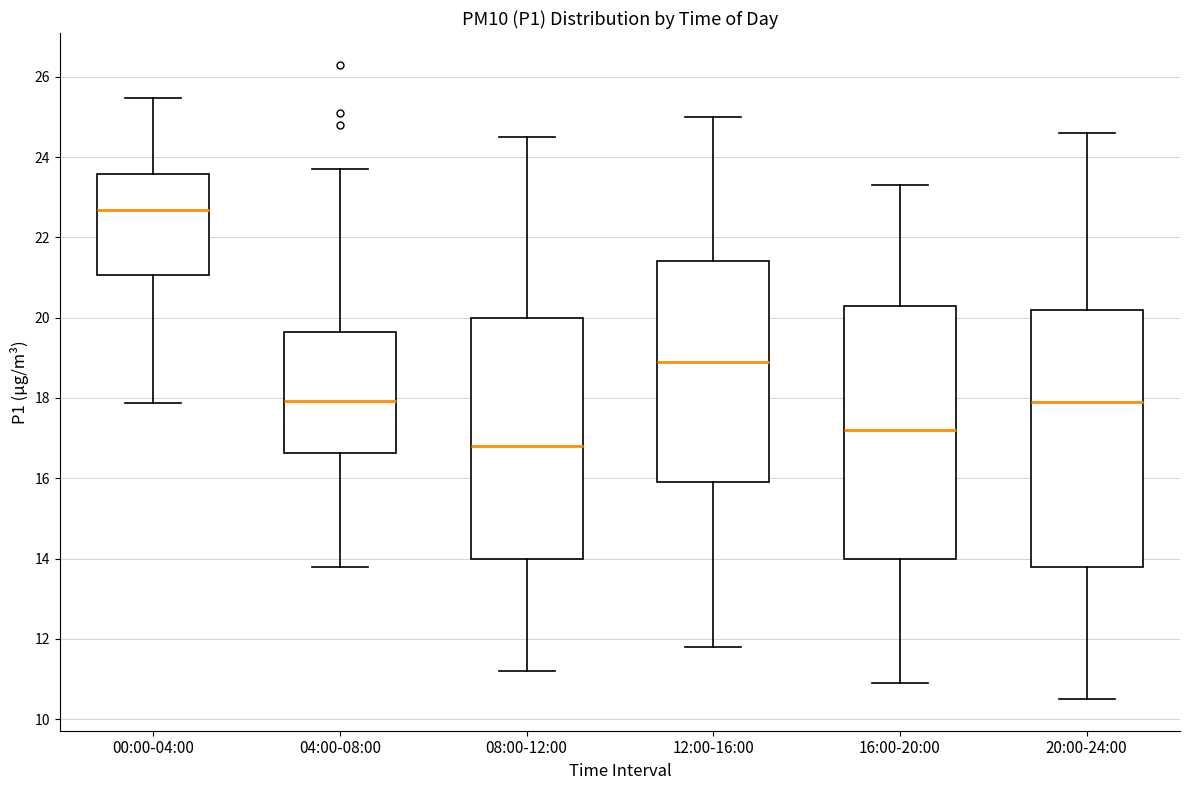

Reading left to right, read every box against the y-axis: the position of its median line, the range the box covers, and the ends of its whiskers. The values are not printed on the chart, so give them approximately, as read against the axis.

00:00-04:00: median 22.6, box 21.0 to 23.6, whiskers 17.8 to 25.4
04:00-08:00: median 18.0, box 16.6 to 19.6, whiskers 13.8 to 23.8
08:00-12:00: median 16.8, box 14.0 to 20.0, whiskers 11.2 to 24.6
12:00-16:00: median 19.0, box 16.0 to 21.4, whiskers 11.8 to 25.0
16:00-20:00: median 17.2, box 14.0 to 20.4, whiskers 11.0 to 23.4
20:00-24:00: median 18.0, box 13.8 to 20.2, whiskers 10.6 to 24.6